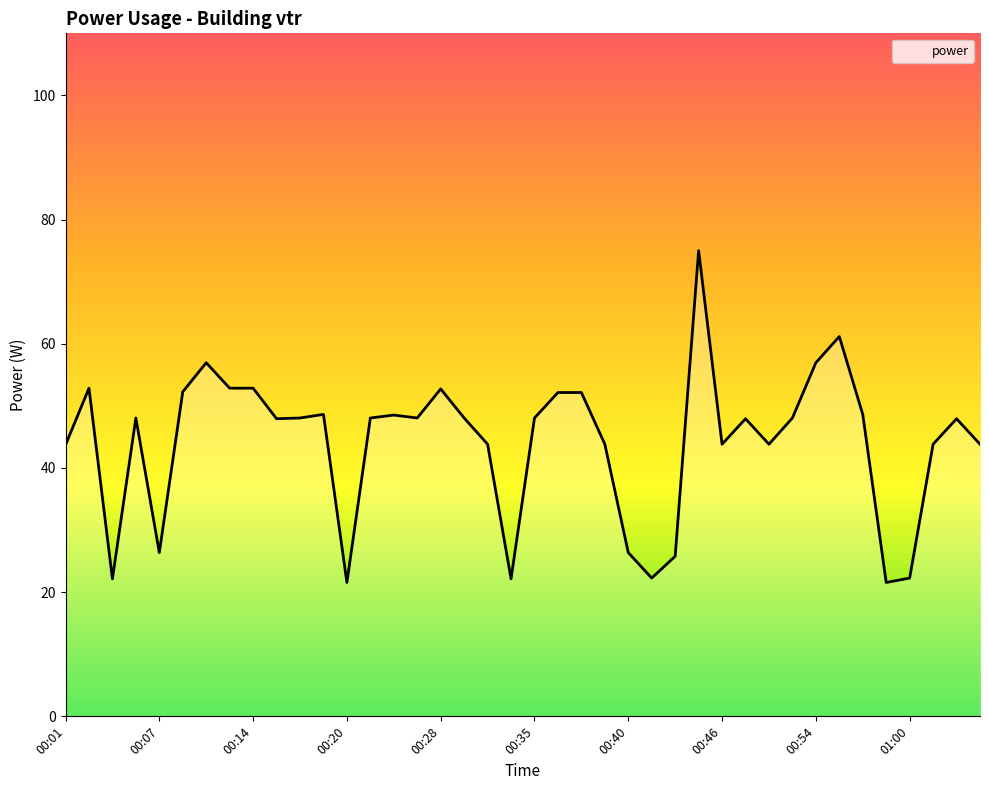

What is the smallest value displayed?

21.6